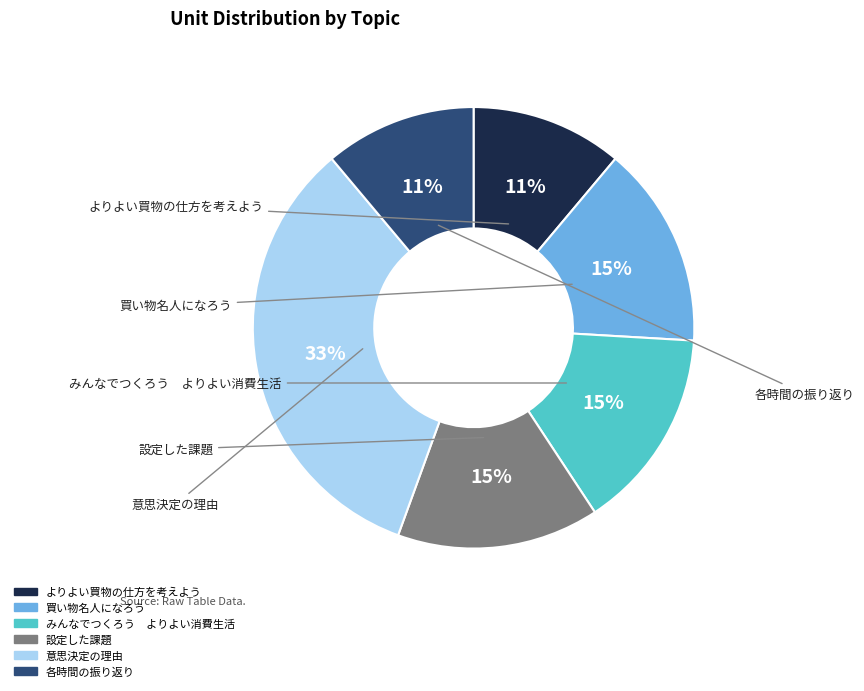

Is it true that よりよい買物の仕方を考えよう is 1% of the pie?

False